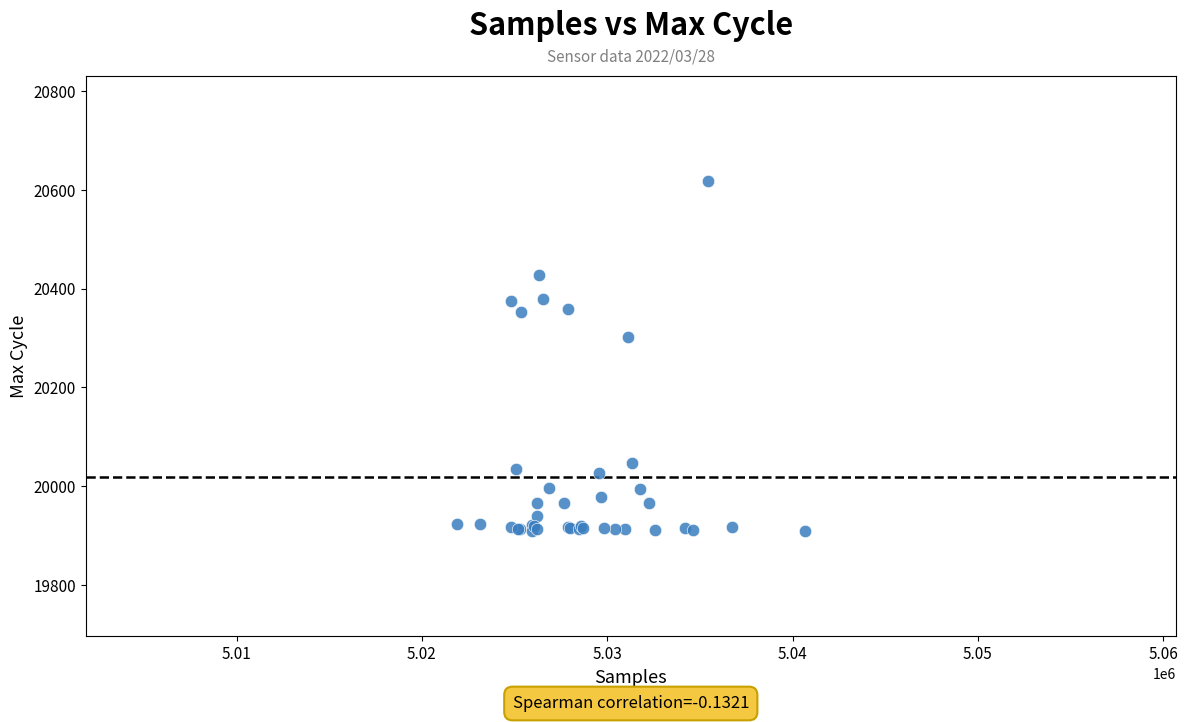

What Y value in the scatter plot is closest to 20263?

20302